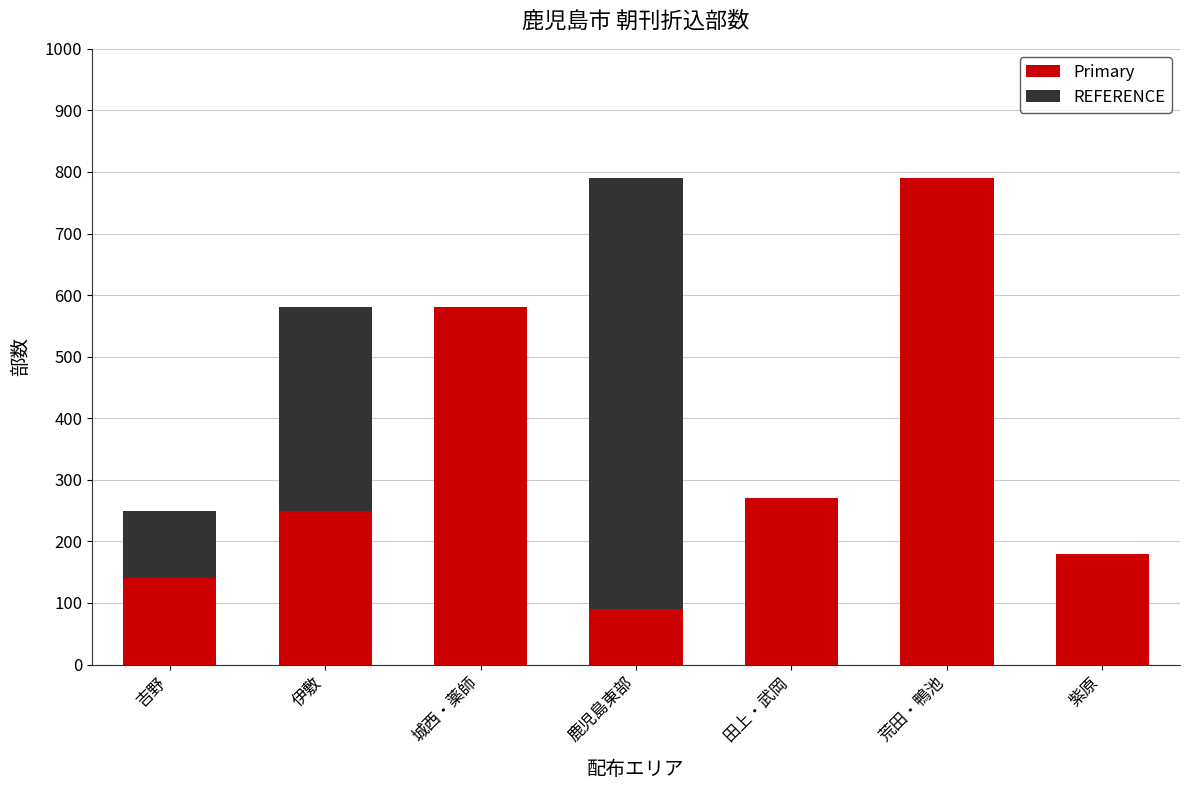

What is the sum of the Primary values at 田上・武岡 and 吉野?

410